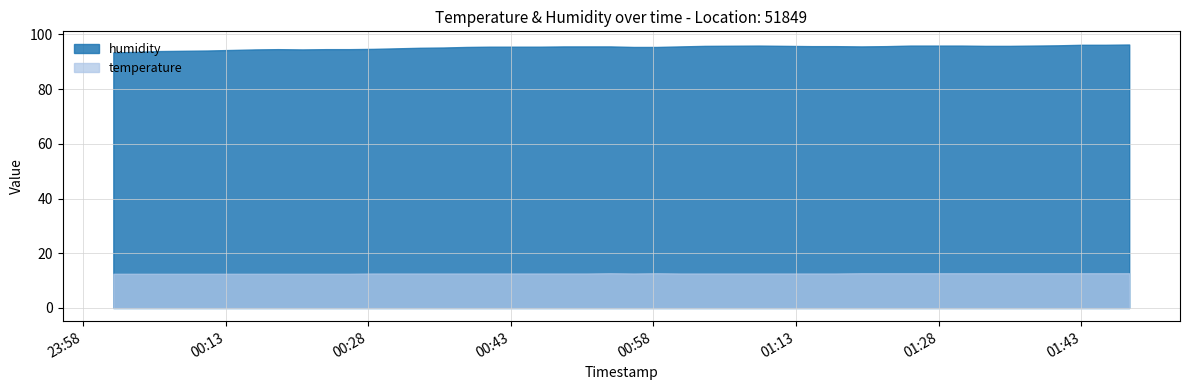

Where is the first local minimum for humidity?

2022-10-16T00:21:04